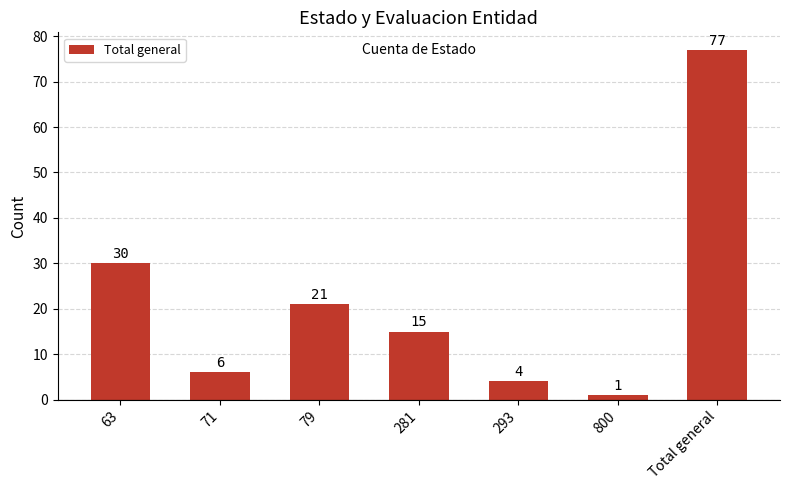

What is the ratio of the value at 79 to the value at 293?

5.2